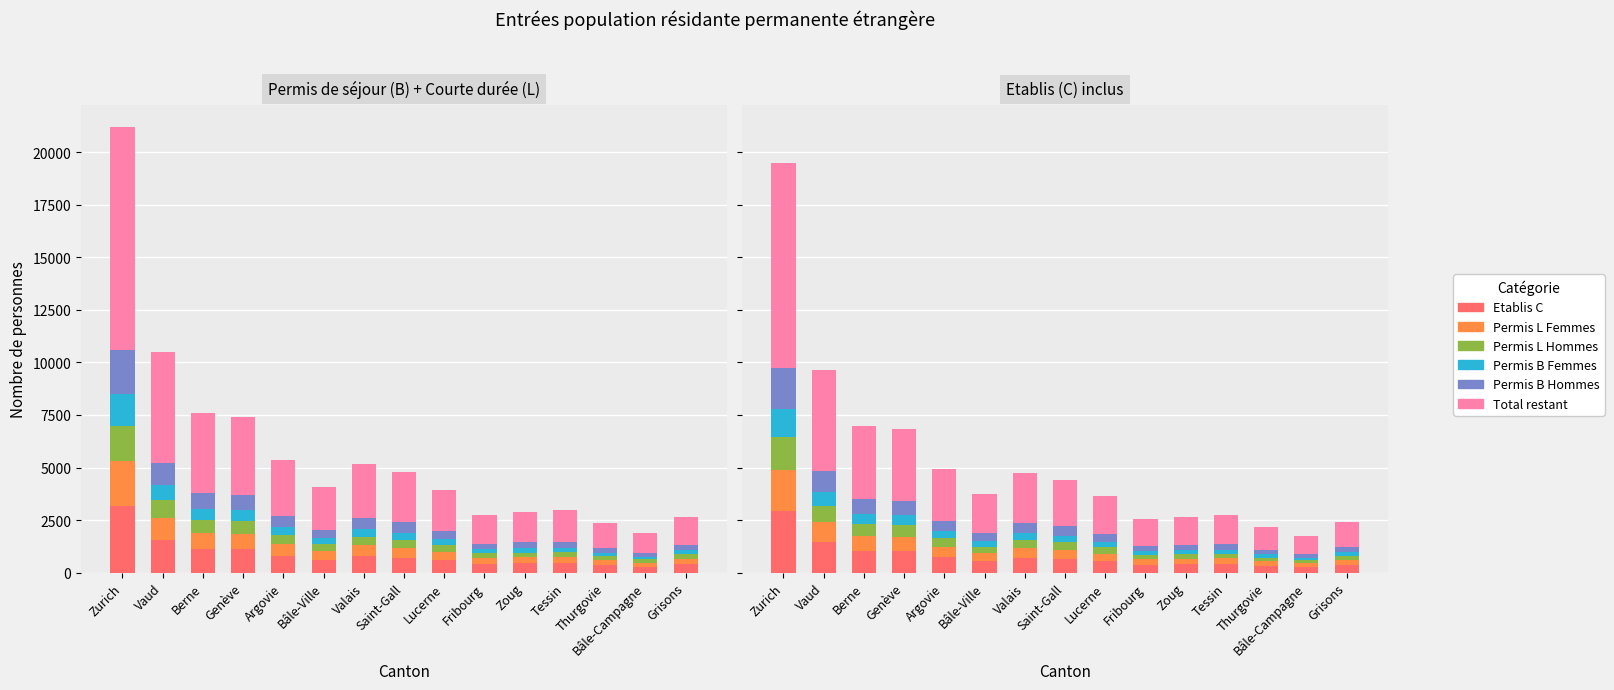

The value of Permis B Hommes at Genève is 433.6. True or false?

False